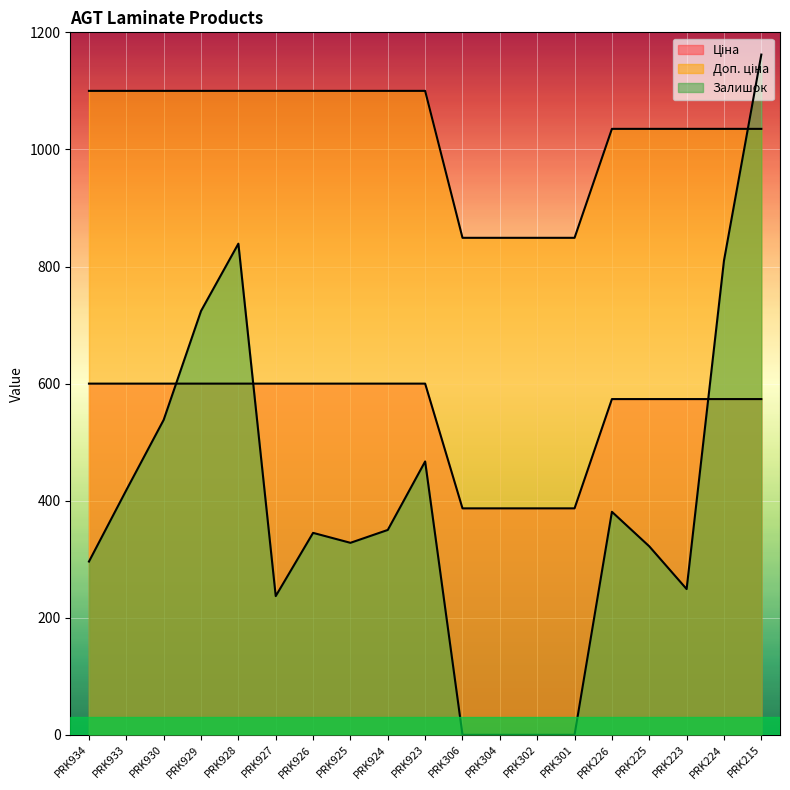

Which has a higher value, PRK225 or PRK928?

PRK928